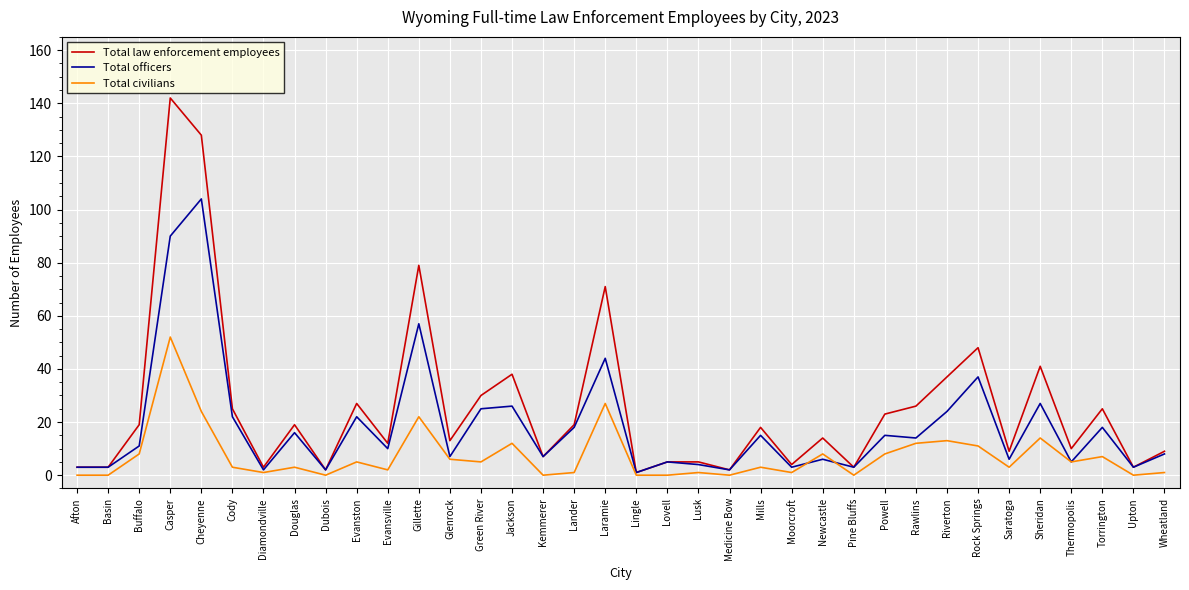

What position from the right is Evanston?

27